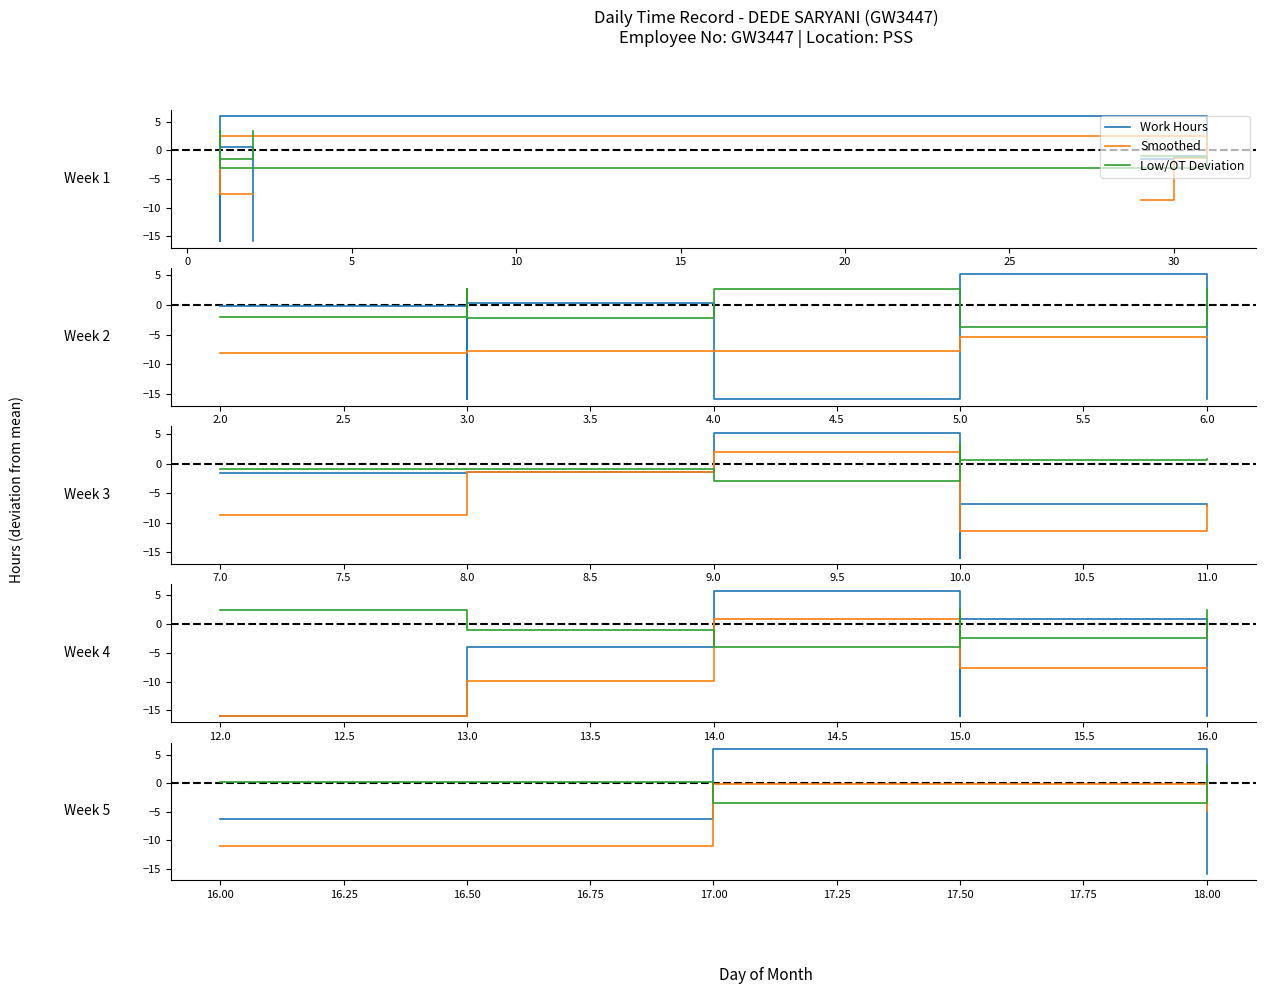

Read the Low/OT Deviation value at 17.00.

-3.4